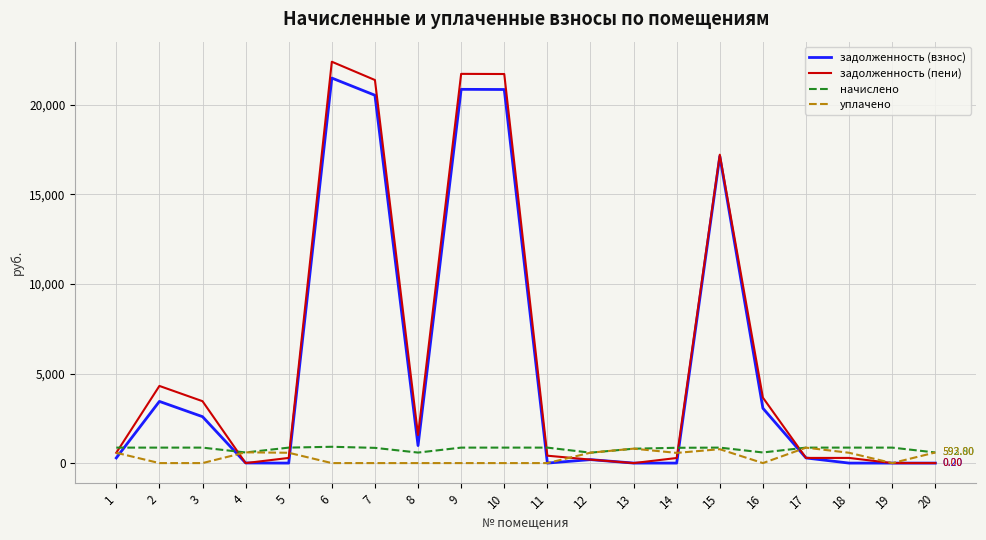

After their last crossing, which series has the higher values: начислено or уплачено?

уплачено